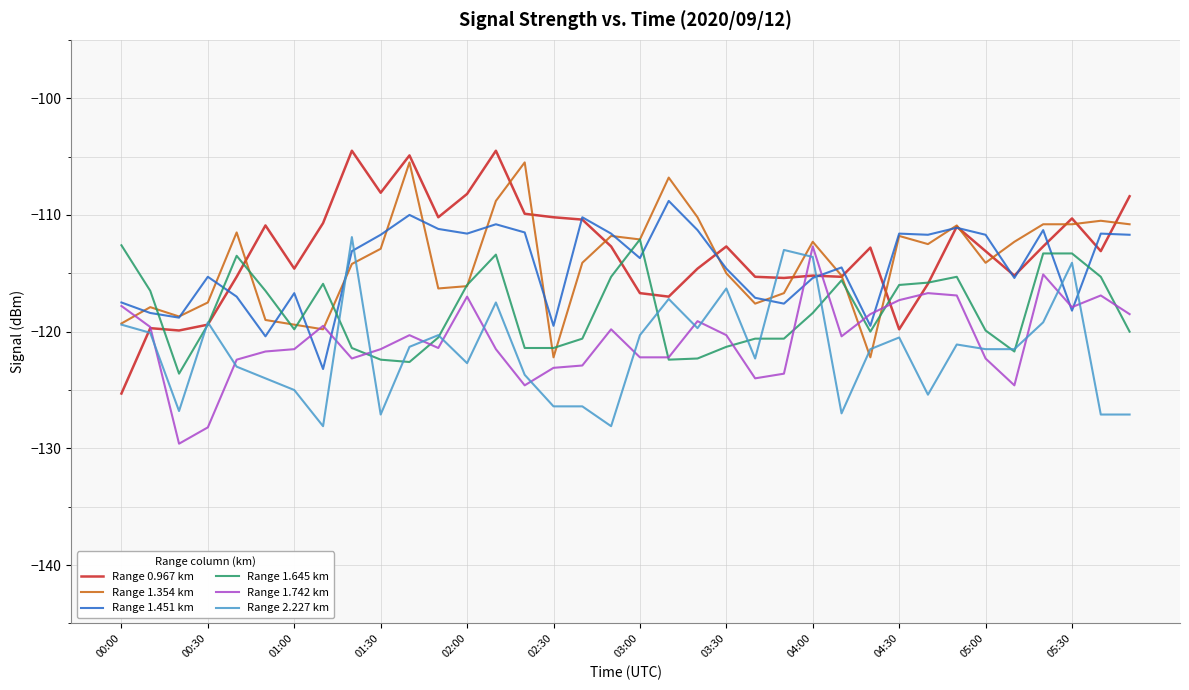

True or false: Range 2.227 km and Range 1.742 km intersect in this chart.

True